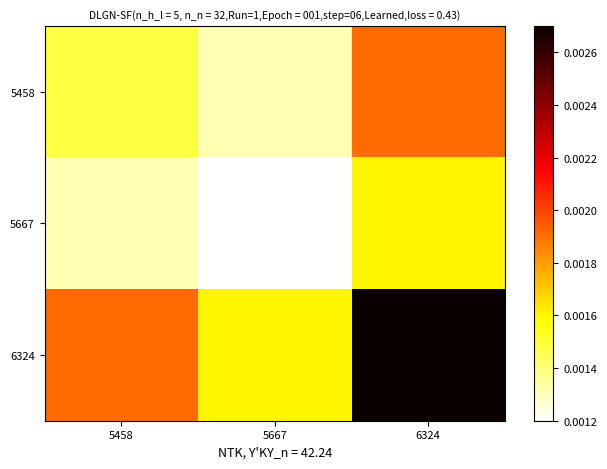

Between 5667 and 6324, which is larger?

6324